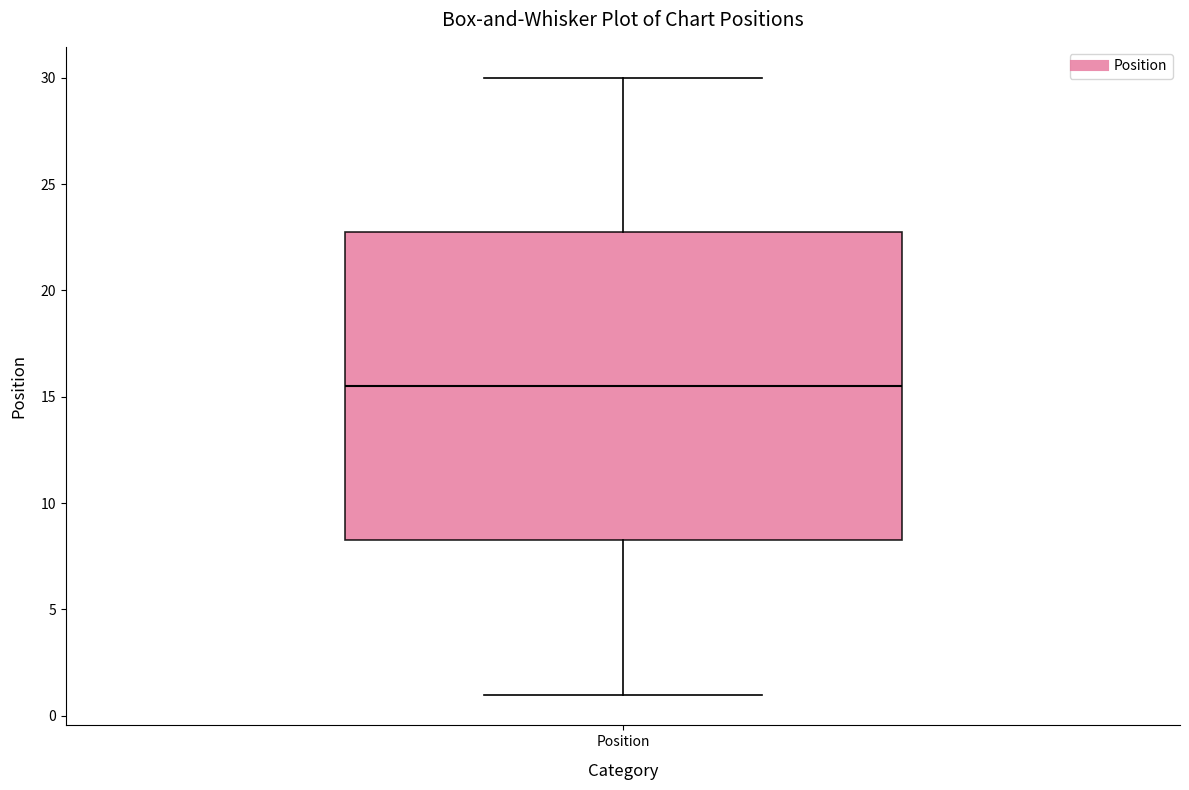

Where is the upper edge of the box for Position on the y-axis? The values are not printed on the chart, so give them approximately, as read against the axis.

23.0